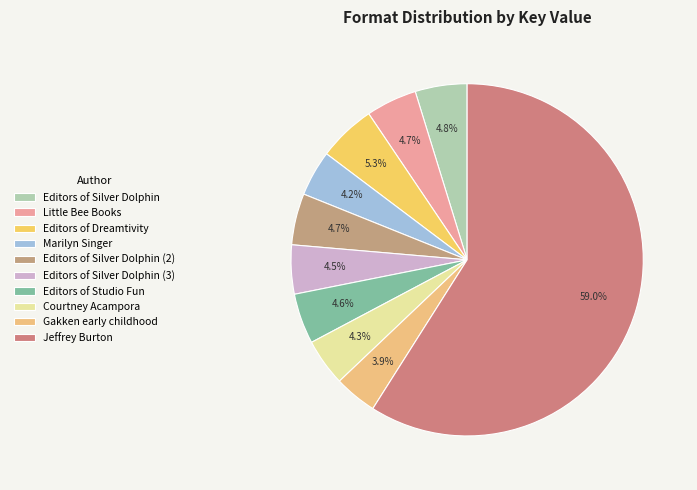

To the nearest percent, what percentage of the pie is Courtney Acampora?

4%